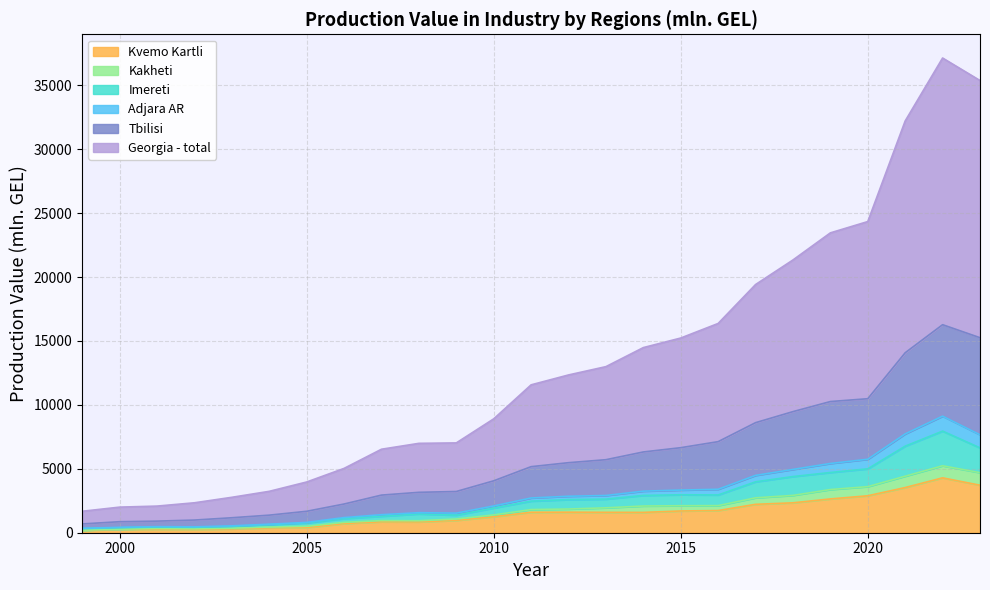

Which category has the highest value in the Kvemo Kartli series?

2022